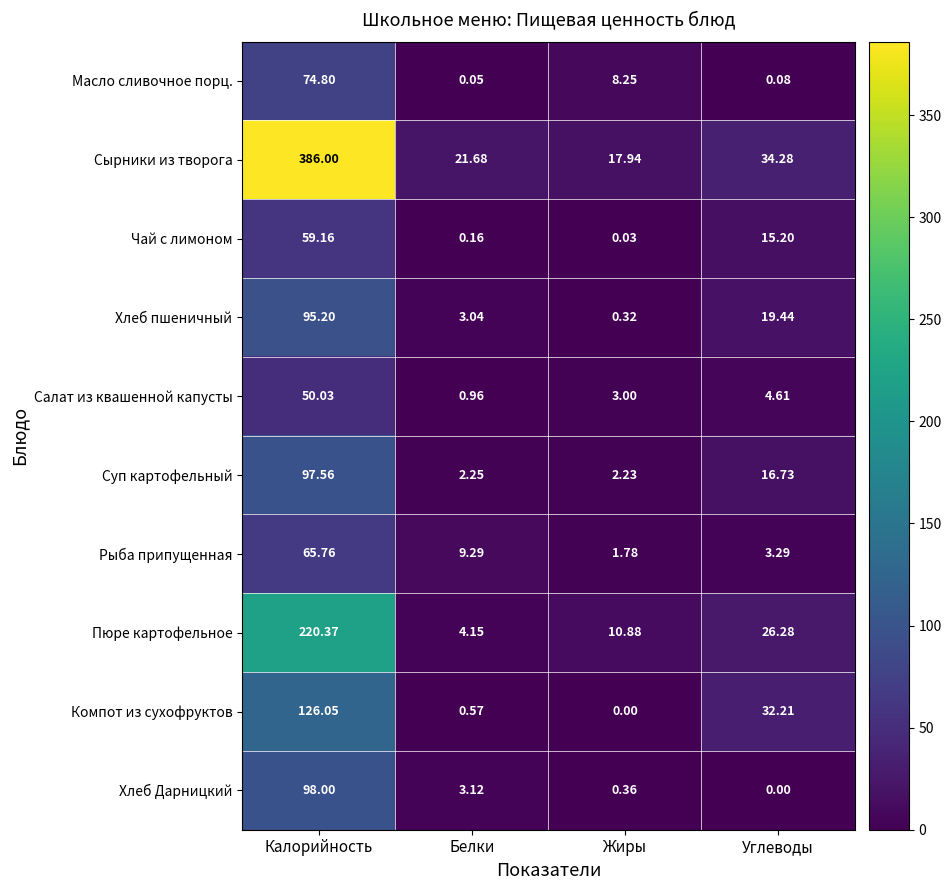

Between Жиры and Углеводы, which series saw the biggest shift?

Компот из сухофруктов